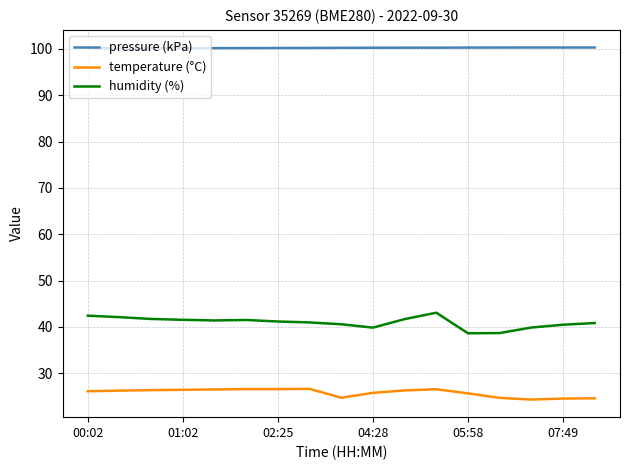

What is the highest value of the pressure (kPa) series?

100.3